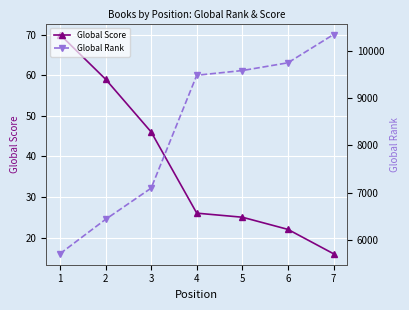

What is the average value of the Global Score series?

38